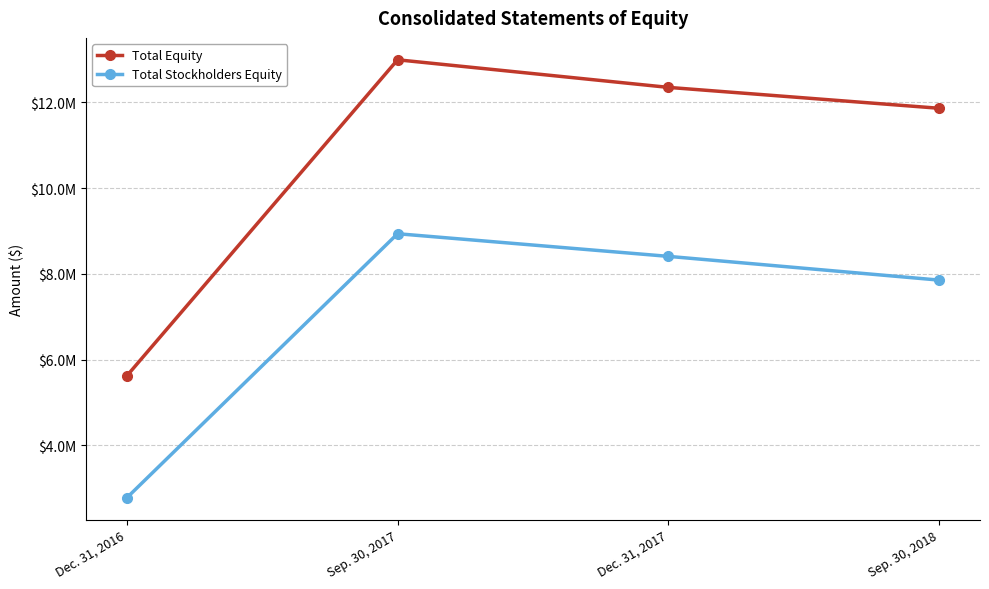

What is the label of the 1st point from the right?

Sep. 30, 2018